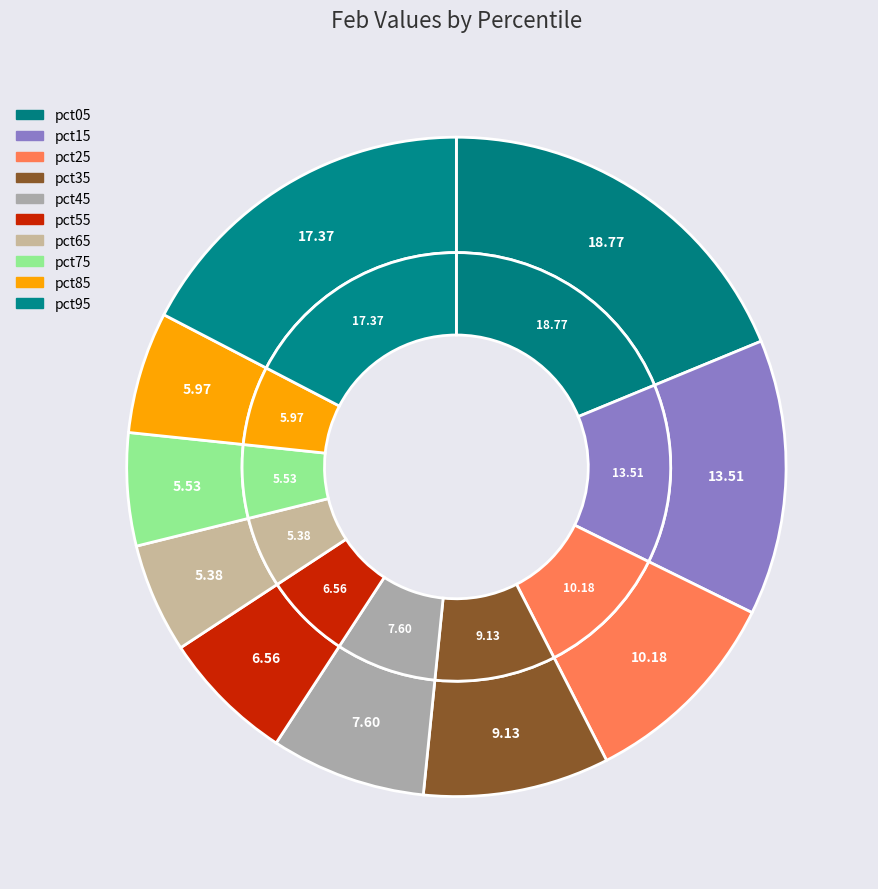

What percentage is the pct35 slice, to the nearest percent?

9%